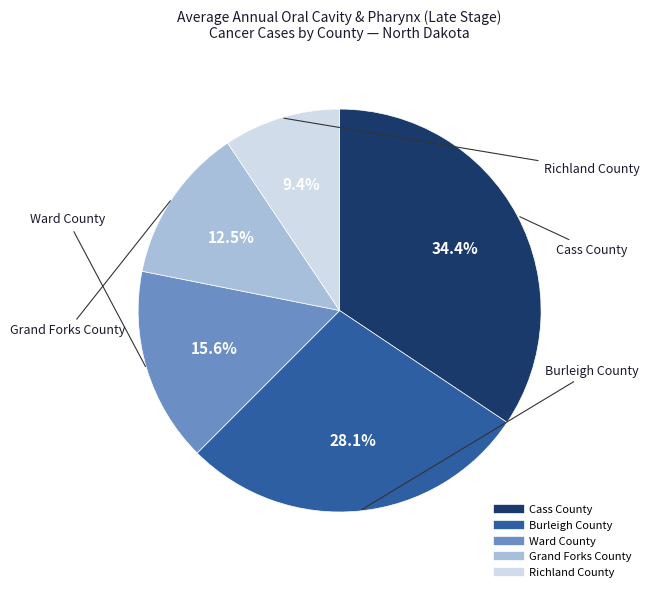

What is the smallest slice in the pie chart?

Richland County